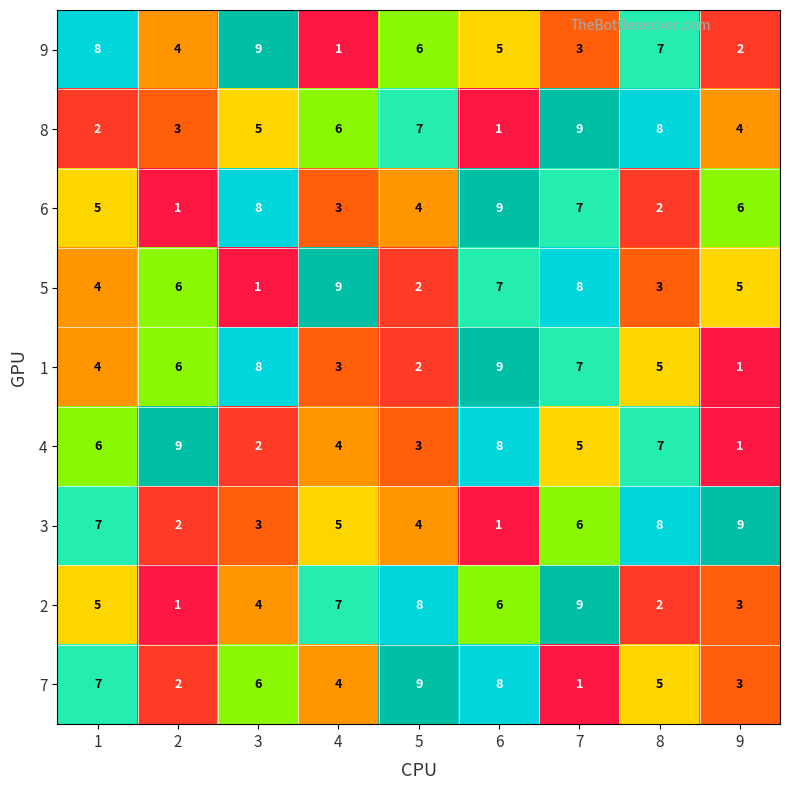

True or false: 1 has a value of 10 at 3.

False